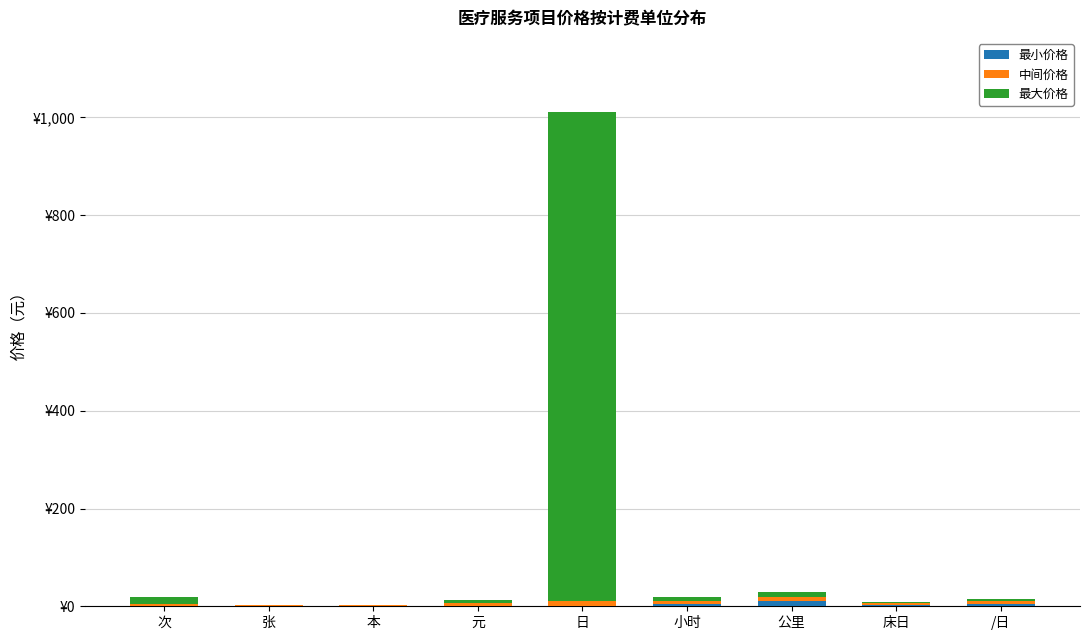

Where does the 中间价格 series first go above 5?

日